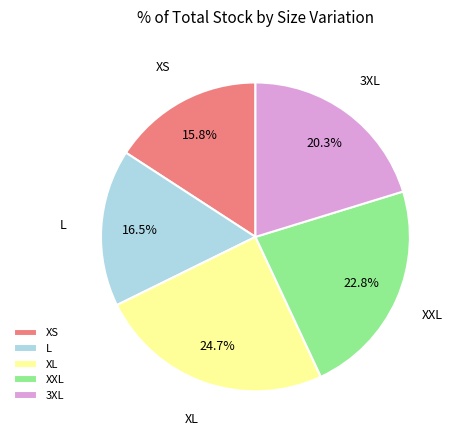

Which slice is the smallest?

XS